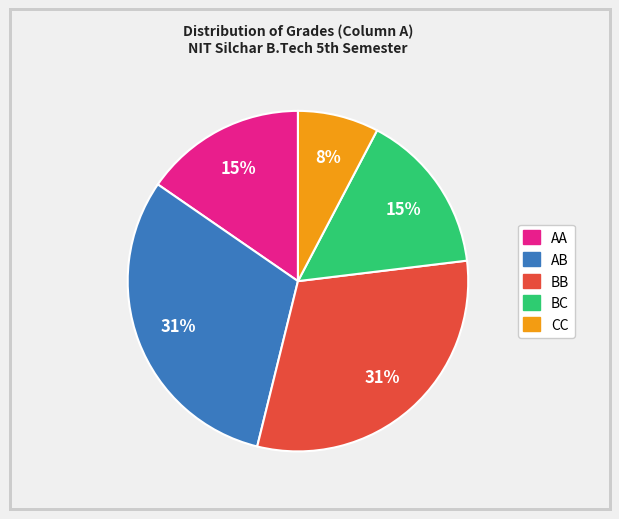

To the nearest percent, what is the difference between the largest and smallest slice percentages?

23%